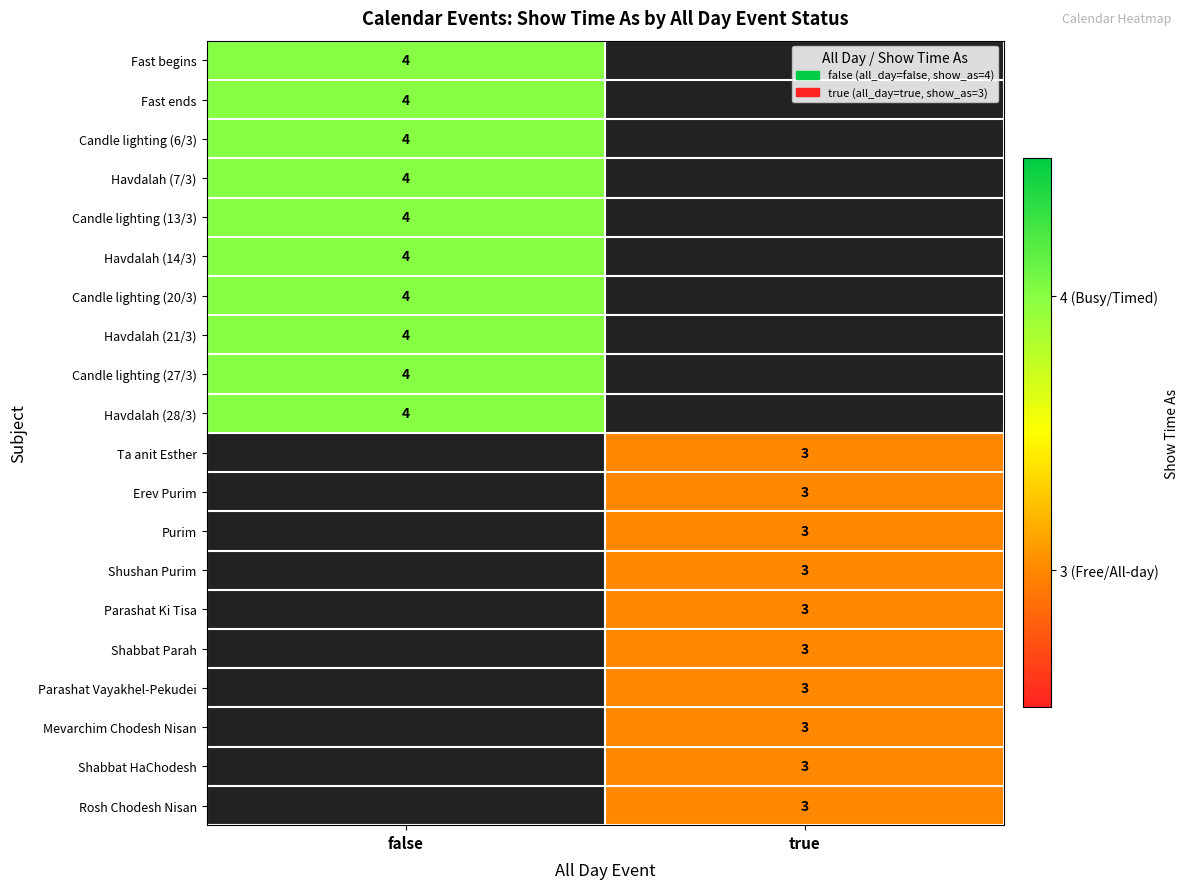

Is it true that Shushan Purim equals 5 at true?

False